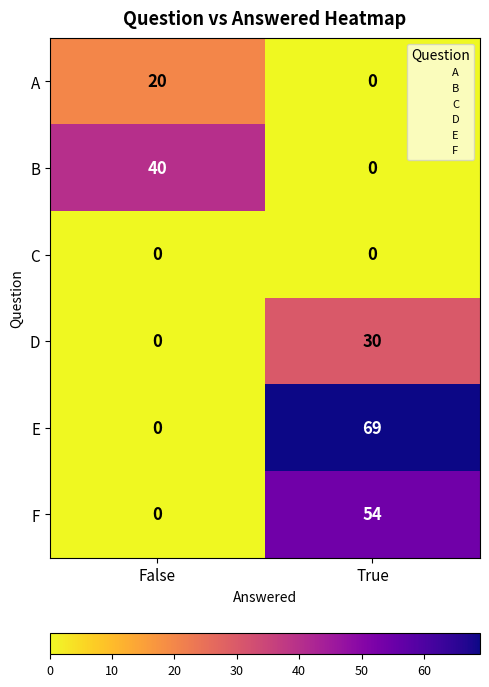

Reading left to right, what are all the values shown in this chart?

A: 20	0
B: 40	0
C: 0	0
D: 0	30
E: 0	69
F: 0	54